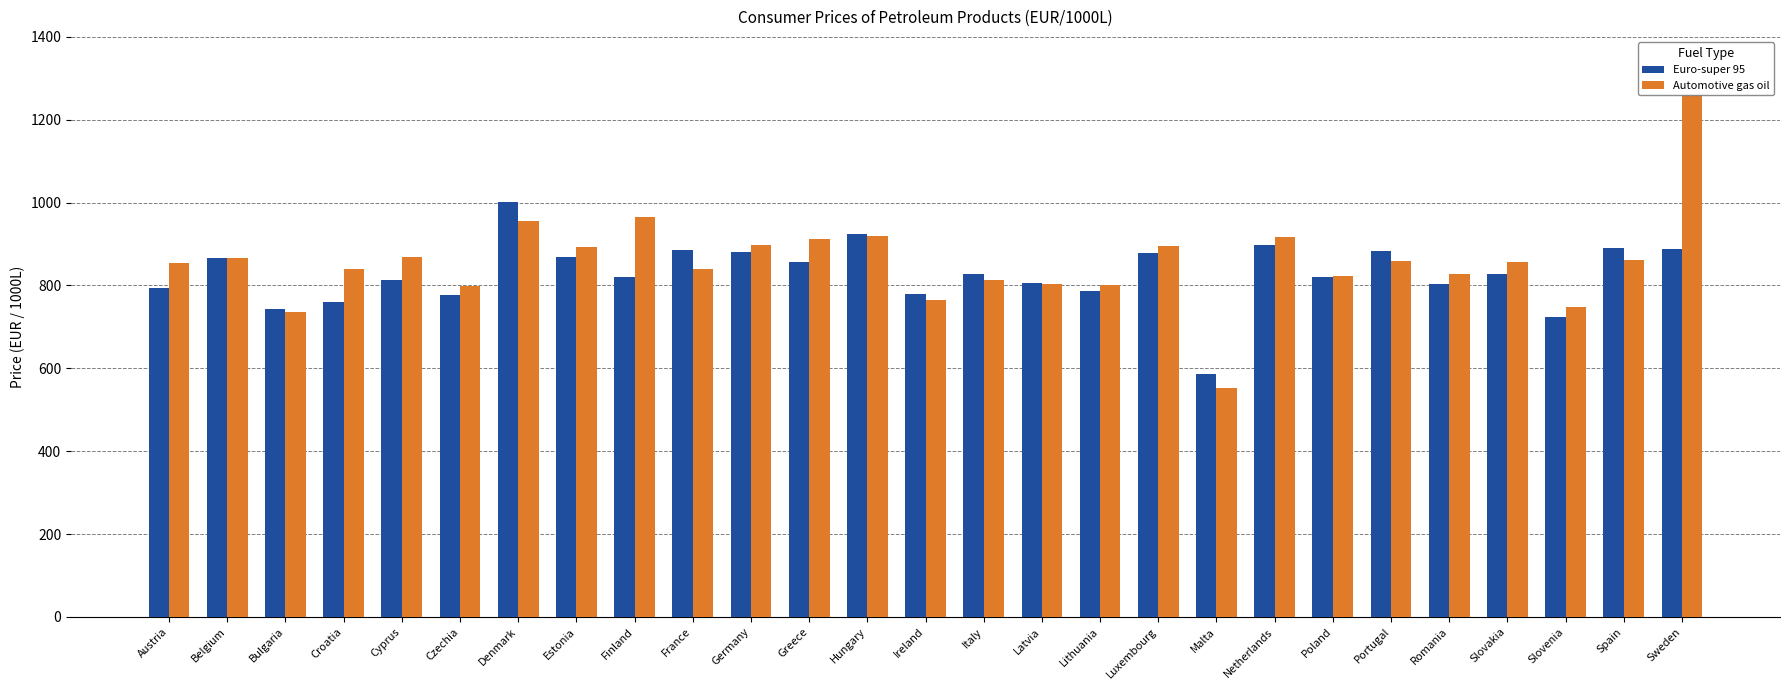

What is the average value of the Automotive gas oil series?

856.7